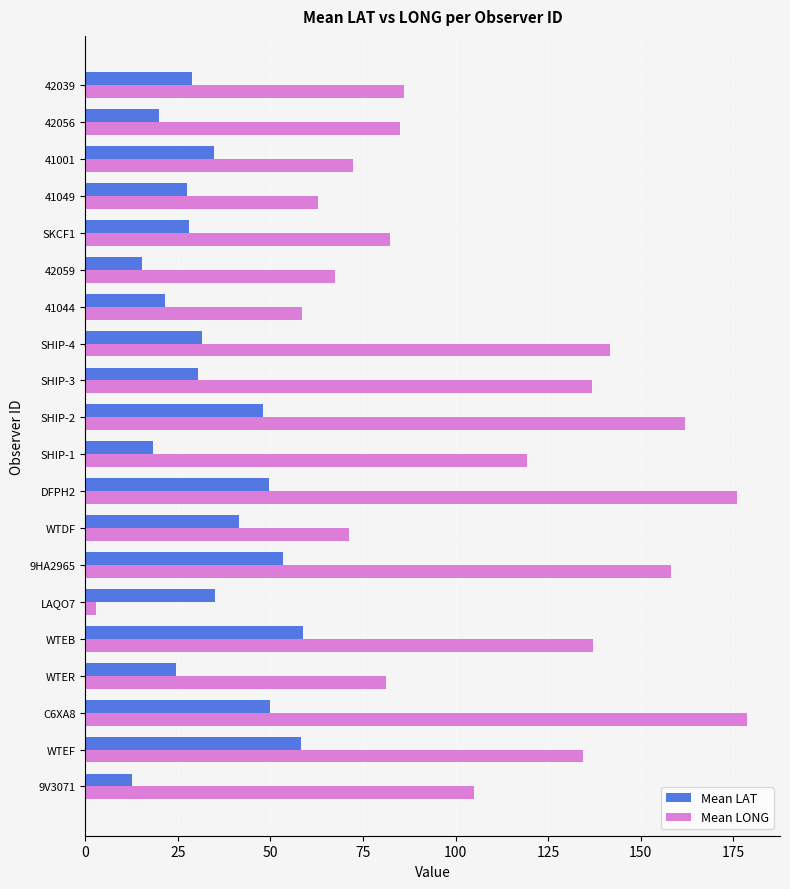

What is the greatest value displayed?

178.7